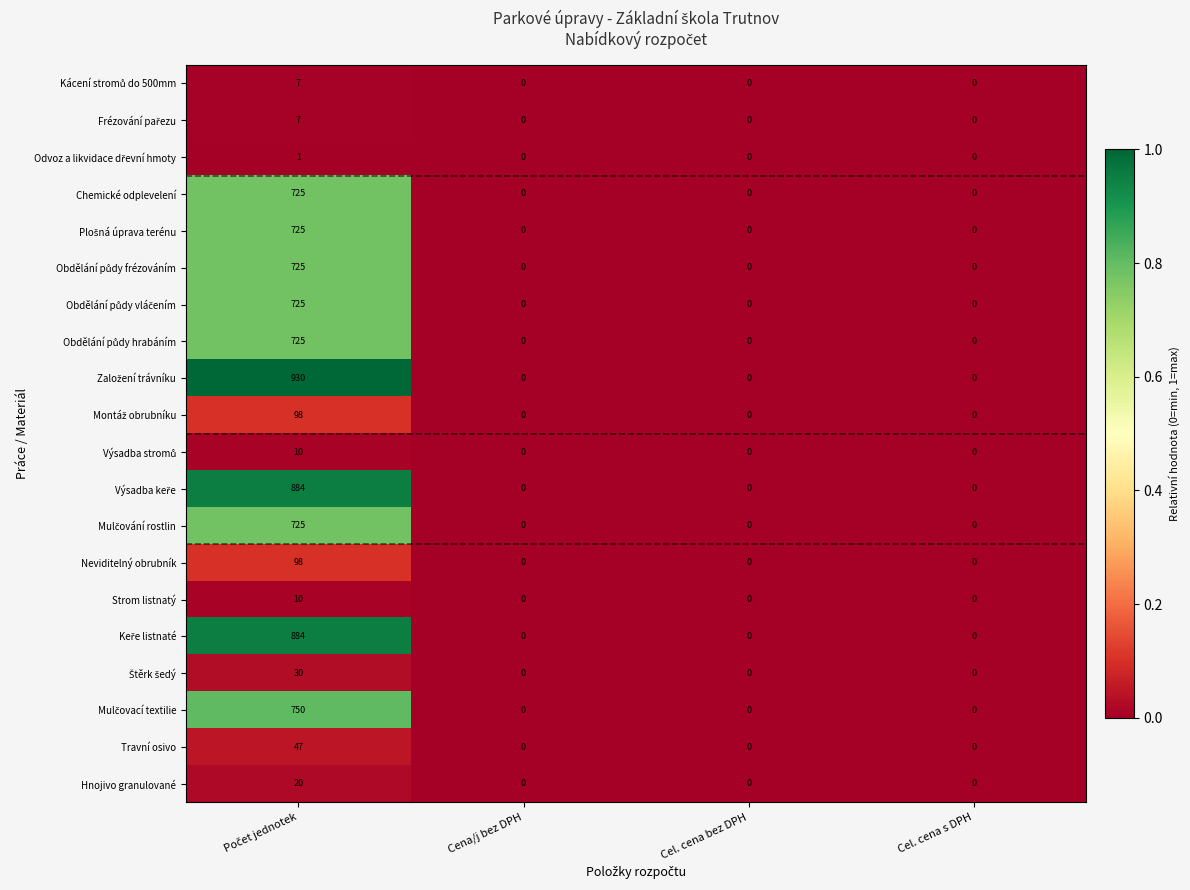

What is the difference between the maximum and minimum values in the Chemické odplevelení series?

725